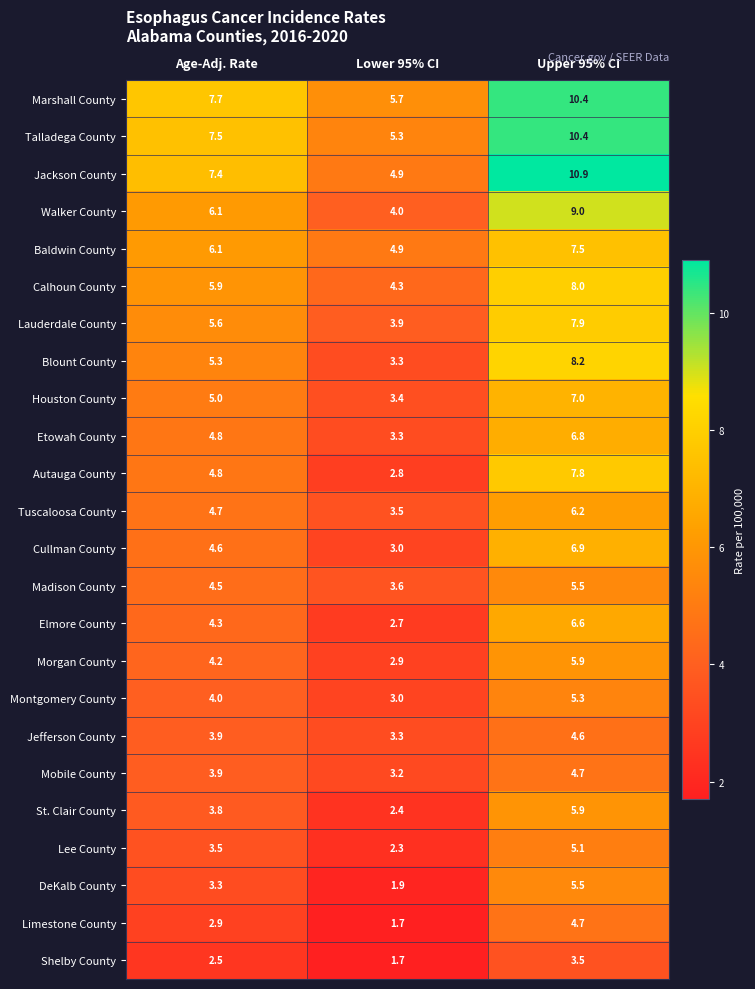

What is the difference between the Jefferson County values at Lower 95% CI and Upper 95% CI?

1.3